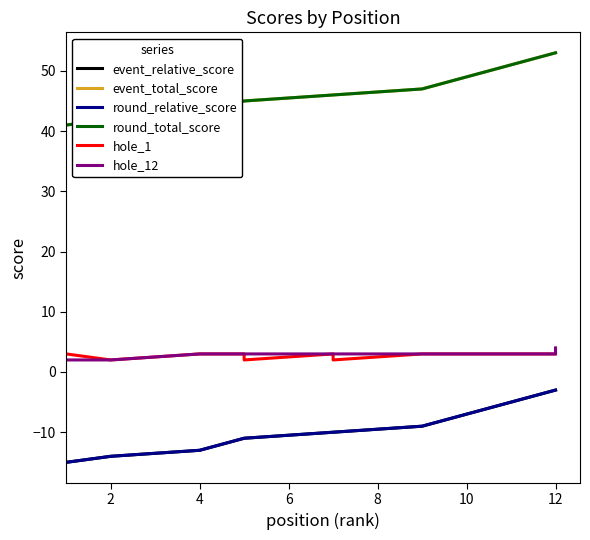

What are all the series names shown in the legend?

event_relative_score, event_total_score, round_relative_score, round_total_score, hole_1, hole_12